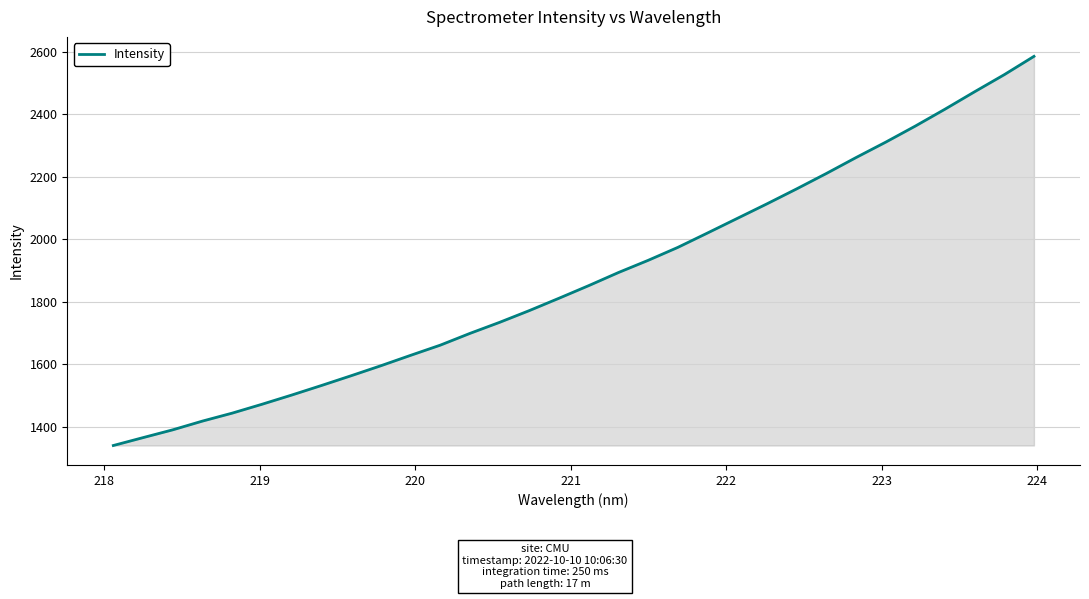

What is the minimum value shown in the chart?

1339.8